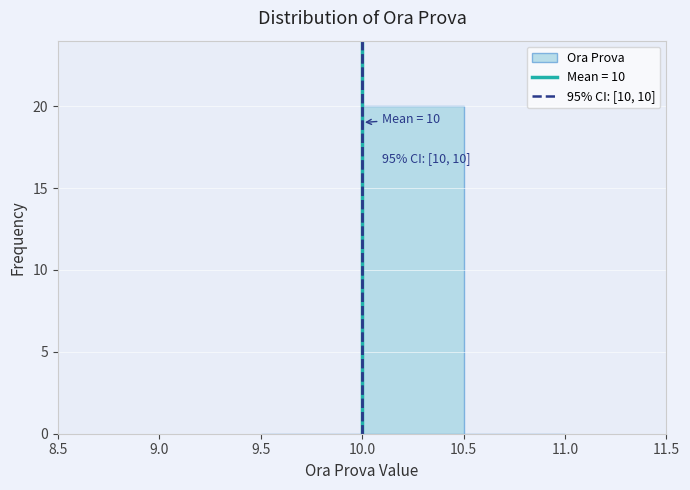

Over which range of the x-axis is the bar tallest?

10.0 to 10.5